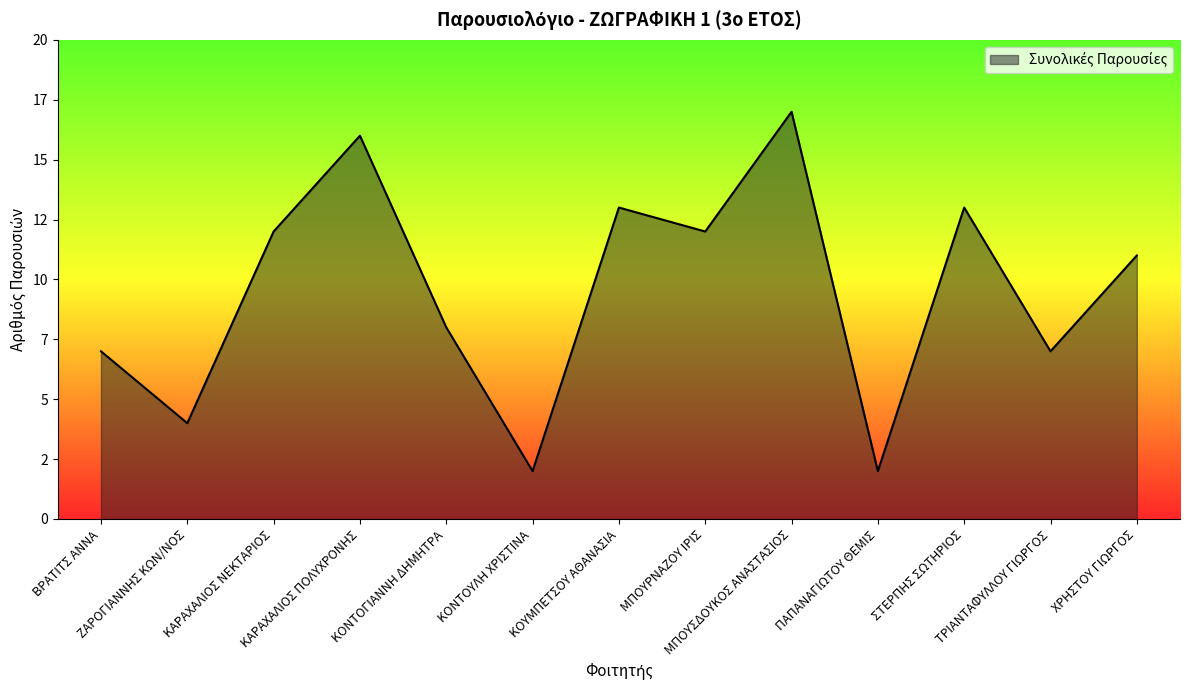

What is the approximate value at ΧΡΗΣΤΟΥ ΓΙΩΡΓΟΣ, to the nearest 10?

10